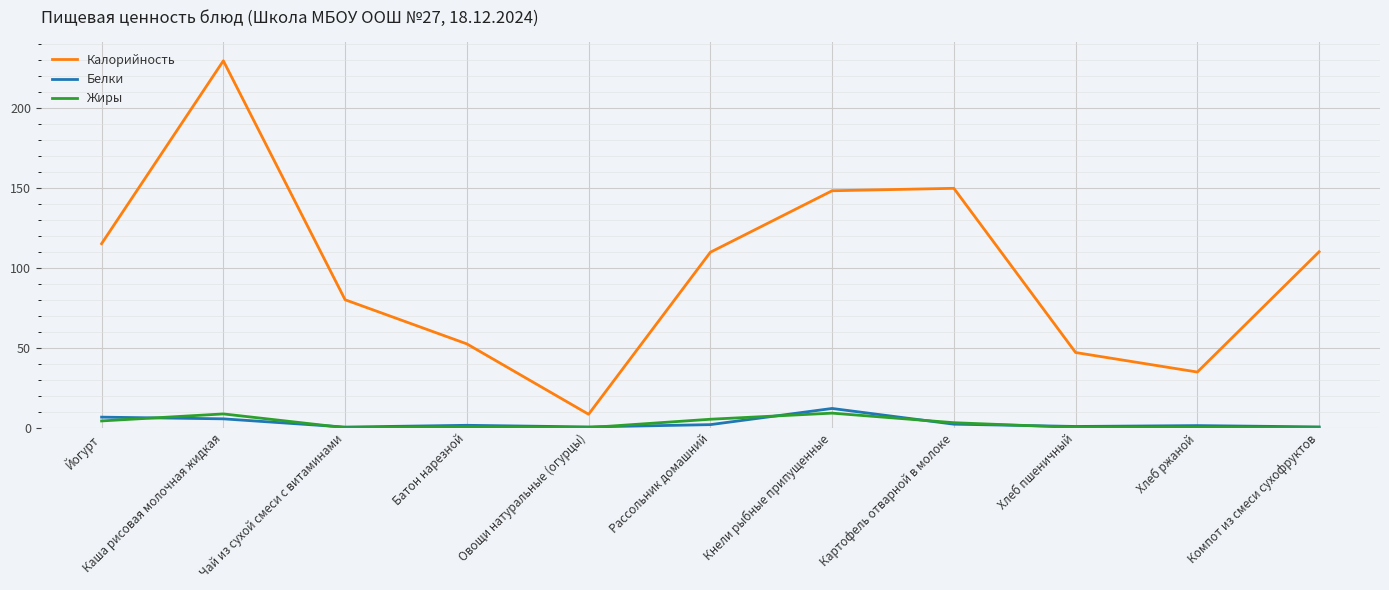

Where is Калорийность nearest to the value 118?

Йогурт